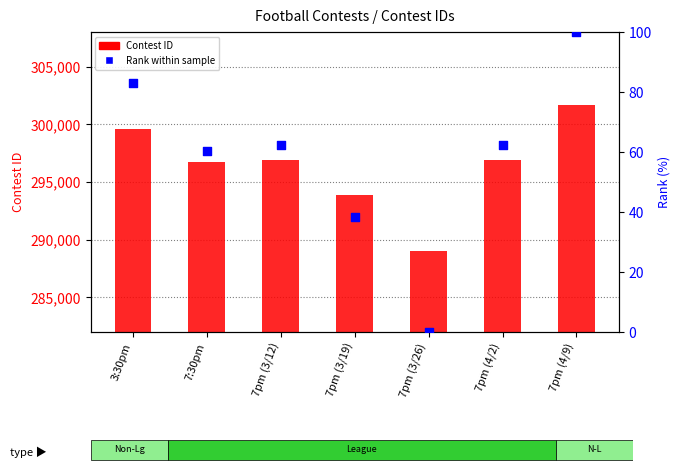

Which series has the largest total across all categories?

Contest ID